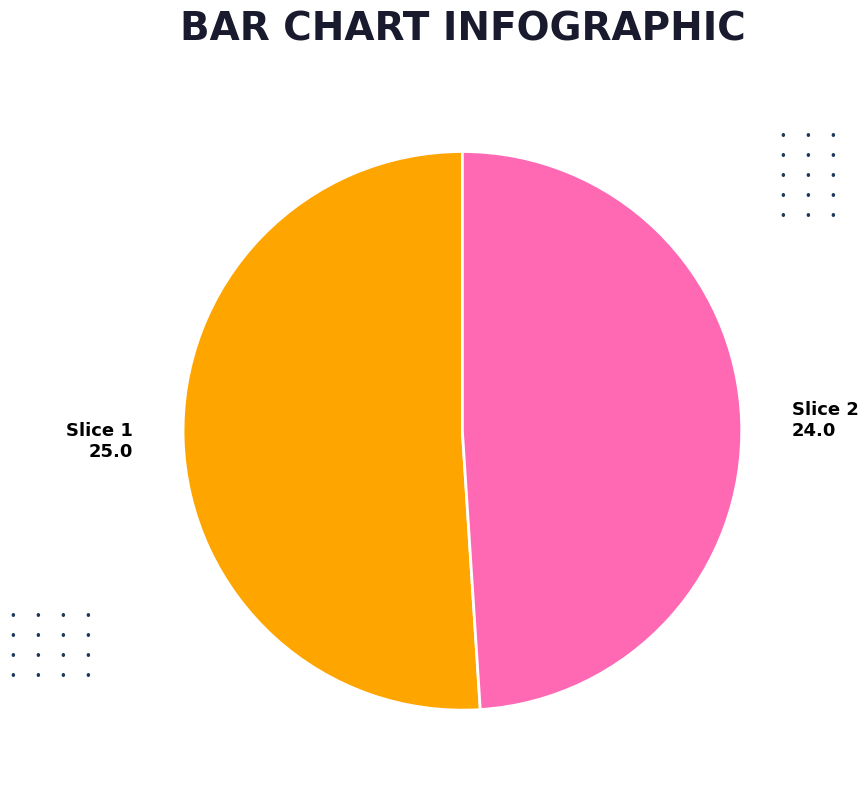

Is there any slice that represents more than half of the pie?

Yes